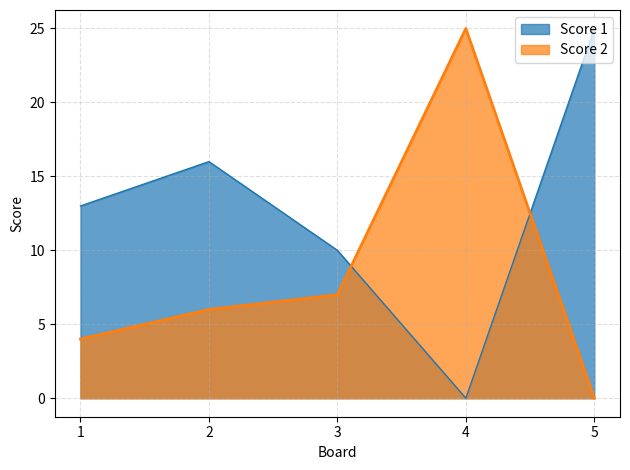

What is the spread (max minus min) of values at 1?

9